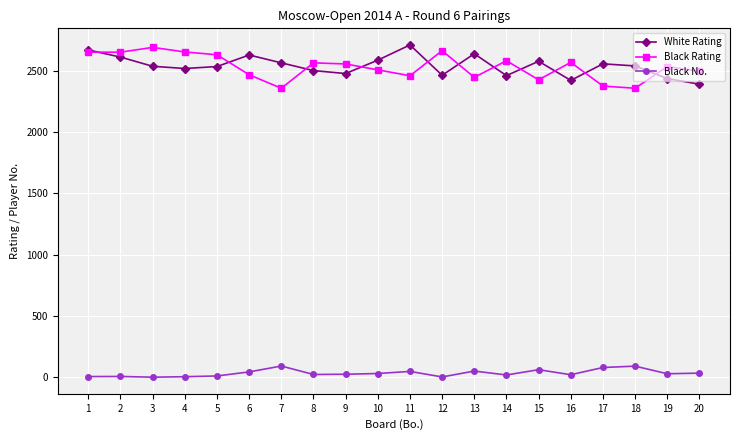

Rank the series at 14 from lowest to highest value.

Black No., White Rating, Black Rating